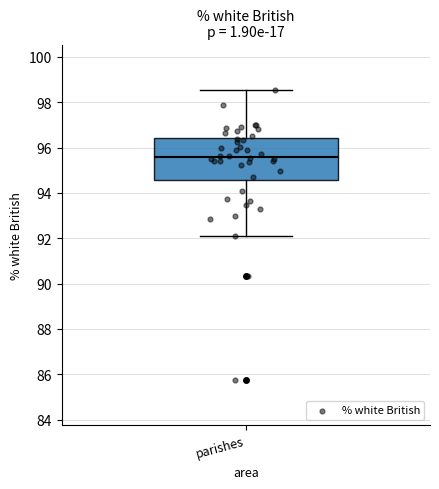

Read this box plot against the y-axis: the position of the median line, the range covered by the box, and the ends of both whiskers. The values are not printed on the chart, so give them approximately, as read against the axis.

median 95.6, box 94.6 to 96.4, whiskers 92.0 to 98.6